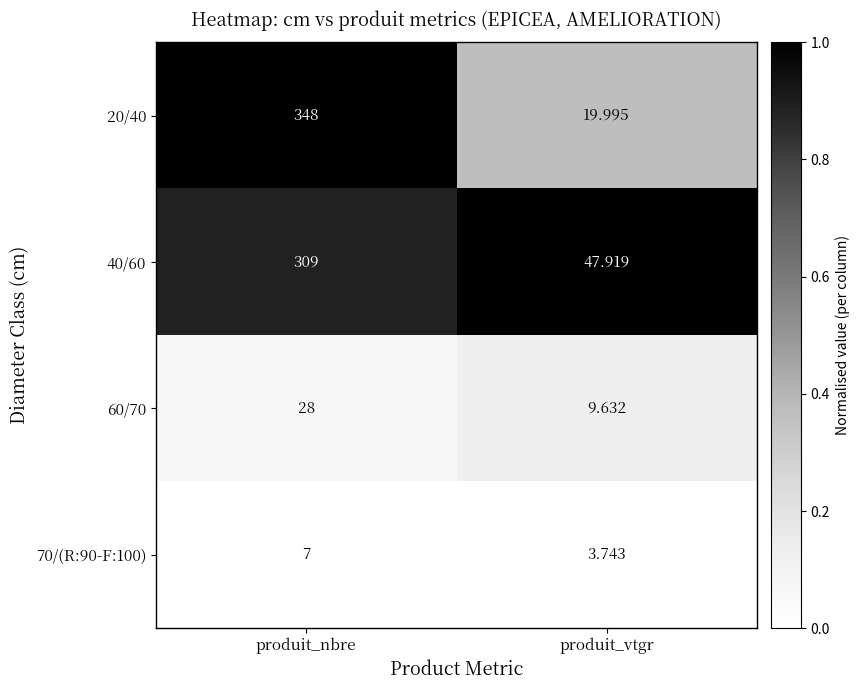

How many categories are shown in the chart?

2